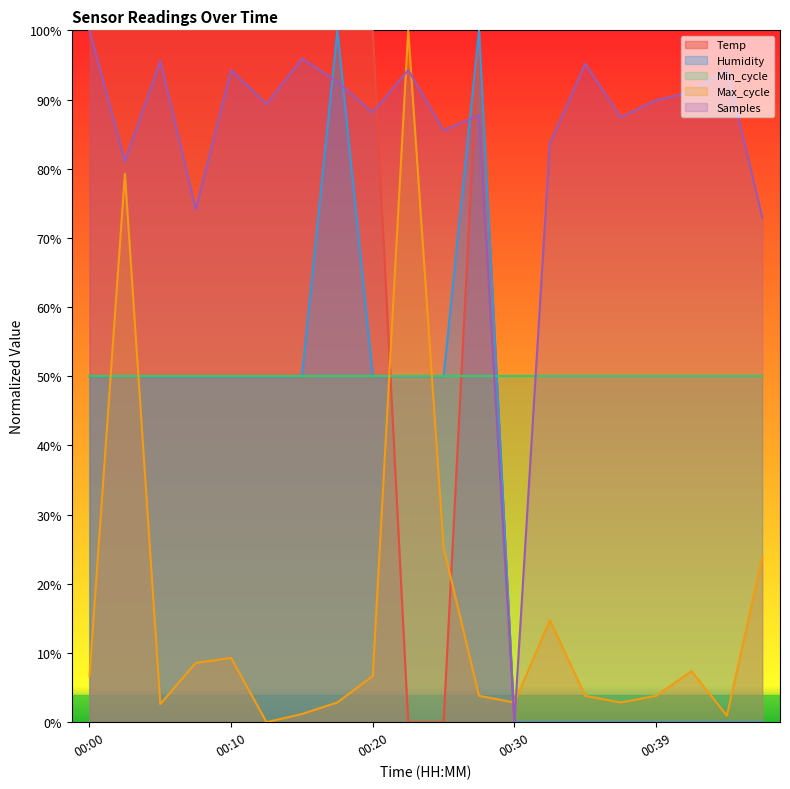

At which category is the sum across all series the highest?

00:03